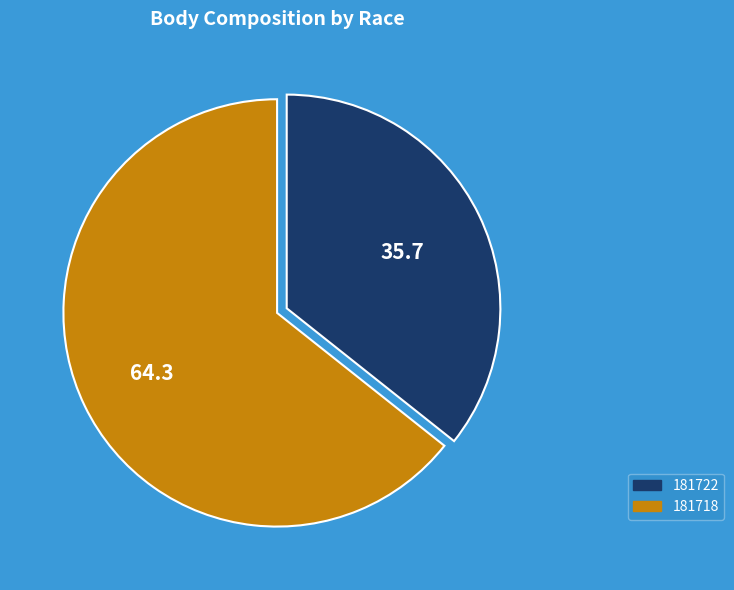

Count the number of slices in the pie.

2